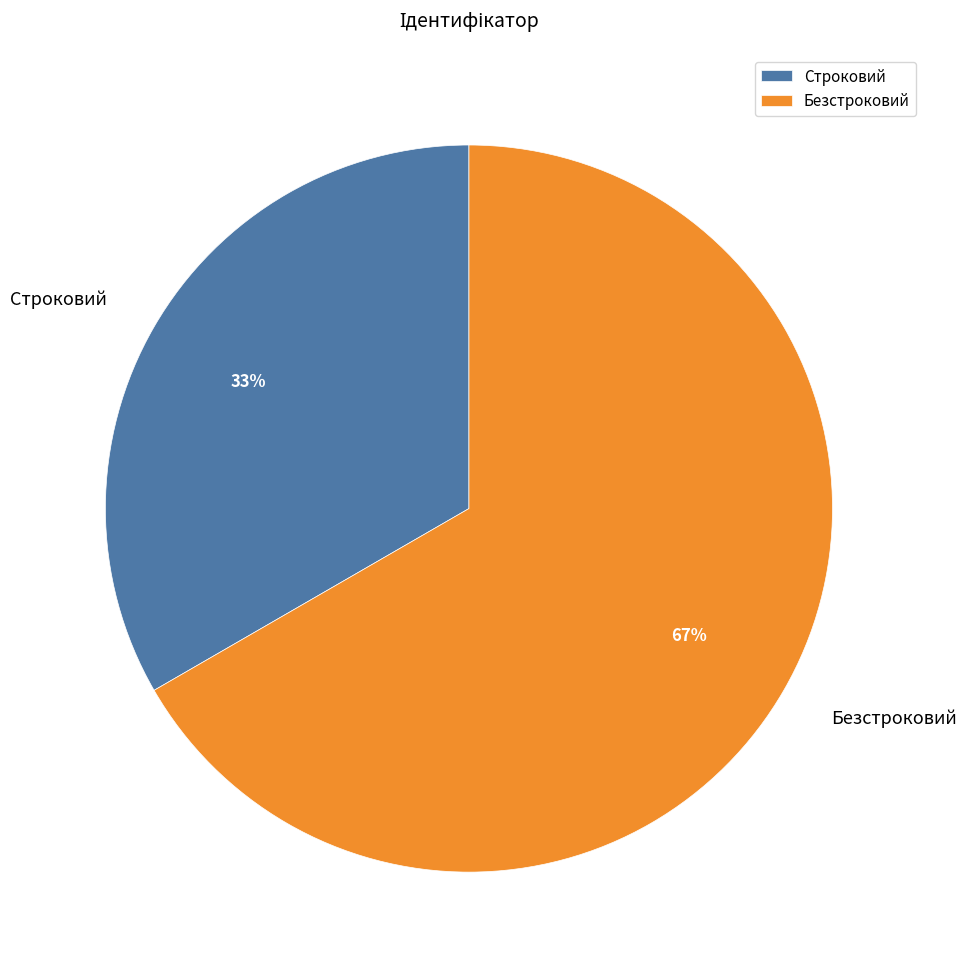

Do Безстроковий and Строковий together represent more than half of the pie?

Yes